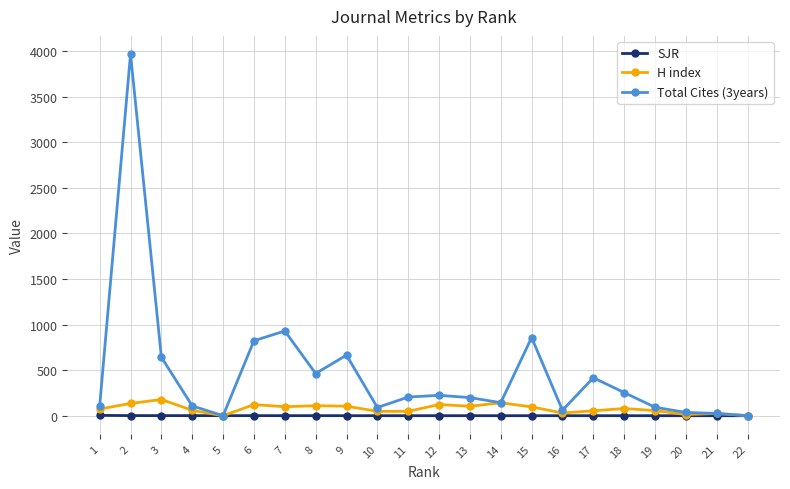

Which series has the largest range (max minus min)?

Total Cites (3years)